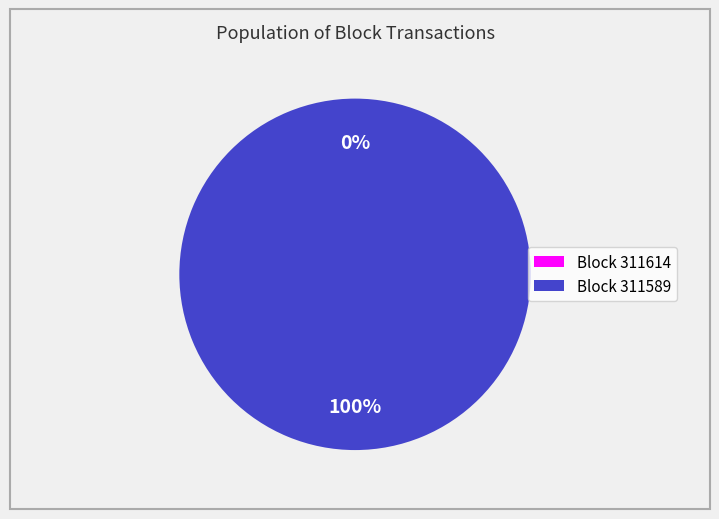

Rank the categories by value from lowest to highest.

311614, 311589